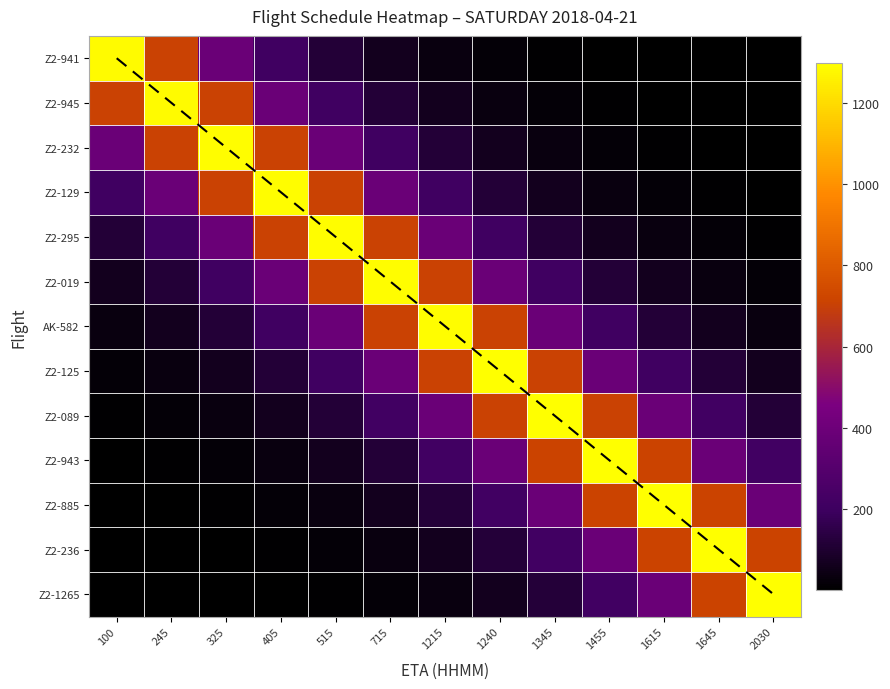

Reading left to right, extract all data points from this chart.

Z2-941: 100=1287.0	245=706.3	325=387.6	405=212.7	515=116.8	715=64.1	1215=35.2	1240=19.3	1345=10.6	1455=5.8	1615=3.2	1645=1.8	2030=1.0
Z2-945: 100=706.9	245=1288.0	325=706.9	405=387.9	515=212.9	715=116.8	1215=64.1	1240=35.2	1345=19.3	1455=10.6	1615=5.8	1645=3.2	2030=1.8
Z2-232: 100=388.2	245=707.4	325=1289.0	405=707.4	515=388.2	715=213.1	1215=116.9	1240=64.2	1345=35.2	1455=19.3	1615=10.6	1645=5.8	2030=3.2
Z2-129: 100=213.2	245=388.5	325=708.0	405=1290.0	515=708.0	715=388.5	1215=213.2	1240=117.0	1345=64.2	1455=35.2	1615=19.3	1645=10.6	2030=5.8
Z2-295: 100=117.1	245=213.4	325=388.8	405=708.5	515=1291.0	715=708.5	1215=388.8	1240=213.4	1345=117.1	1455=64.3	1615=35.3	1645=19.4	2030=10.6
Z2-019: 100=64.3	245=117.2	325=213.6	405=389.1	515=709.1	715=1292.0	1215=709.1	1240=389.1	1345=213.6	1455=117.2	1615=64.3	1645=35.3	2030=19.4
AK-582: 100=35.3	245=64.4	325=117.3	405=213.7	515=389.4	715=709.6	1215=1293.0	1240=709.6	1345=389.4	1455=213.7	1615=117.3	1645=64.4	2030=35.3
Z2-125: 100=19.4	245=35.4	325=64.4	405=117.4	515=213.9	715=389.7	1215=710.2	1240=1294.0	1345=710.2	1455=389.7	1615=213.9	1645=117.4	2030=64.4
Z2-089: 100=10.7	245=19.4	325=35.4	405=64.5	515=117.5	715=214.1	1215=390.0	1240=710.7	1345=1295.0	1455=710.7	1615=390.0	1645=214.1	2030=117.5
Z2-943: 100=5.9	245=10.7	325=19.4	405=35.4	515=64.5	715=117.6	1215=214.2	1240=390.3	1345=711.3	1455=1296.0	1615=711.3	1645=390.3	2030=214.2
Z2-885: 100=3.2	245=5.9	325=10.7	405=19.4	515=35.4	715=64.6	1215=117.7	1240=214.4	1345=390.6	1455=711.8	1615=1297.0	1645=711.8	2030=390.6
Z2-236: 100=1.8	245=3.2	325=5.9	405=10.7	515=19.5	715=35.5	1215=64.6	1240=117.8	1345=214.6	1455=391.0	1615=712.4	1645=1298.0	2030=712.4
Z2-1265: 100=1.0	245=1.8	325=3.2	405=5.9	515=10.7	715=19.5	1215=35.5	1240=64.7	1345=117.8	1455=214.7	1615=391.3	1645=712.9	2030=1299.0